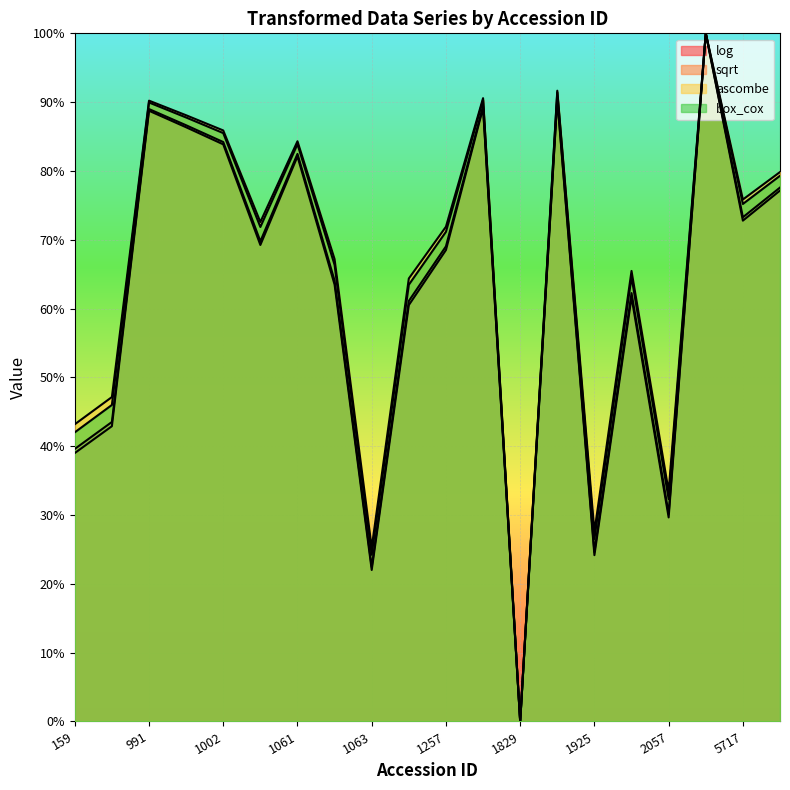

Is it true that log equals 64.1 at 1062?

True